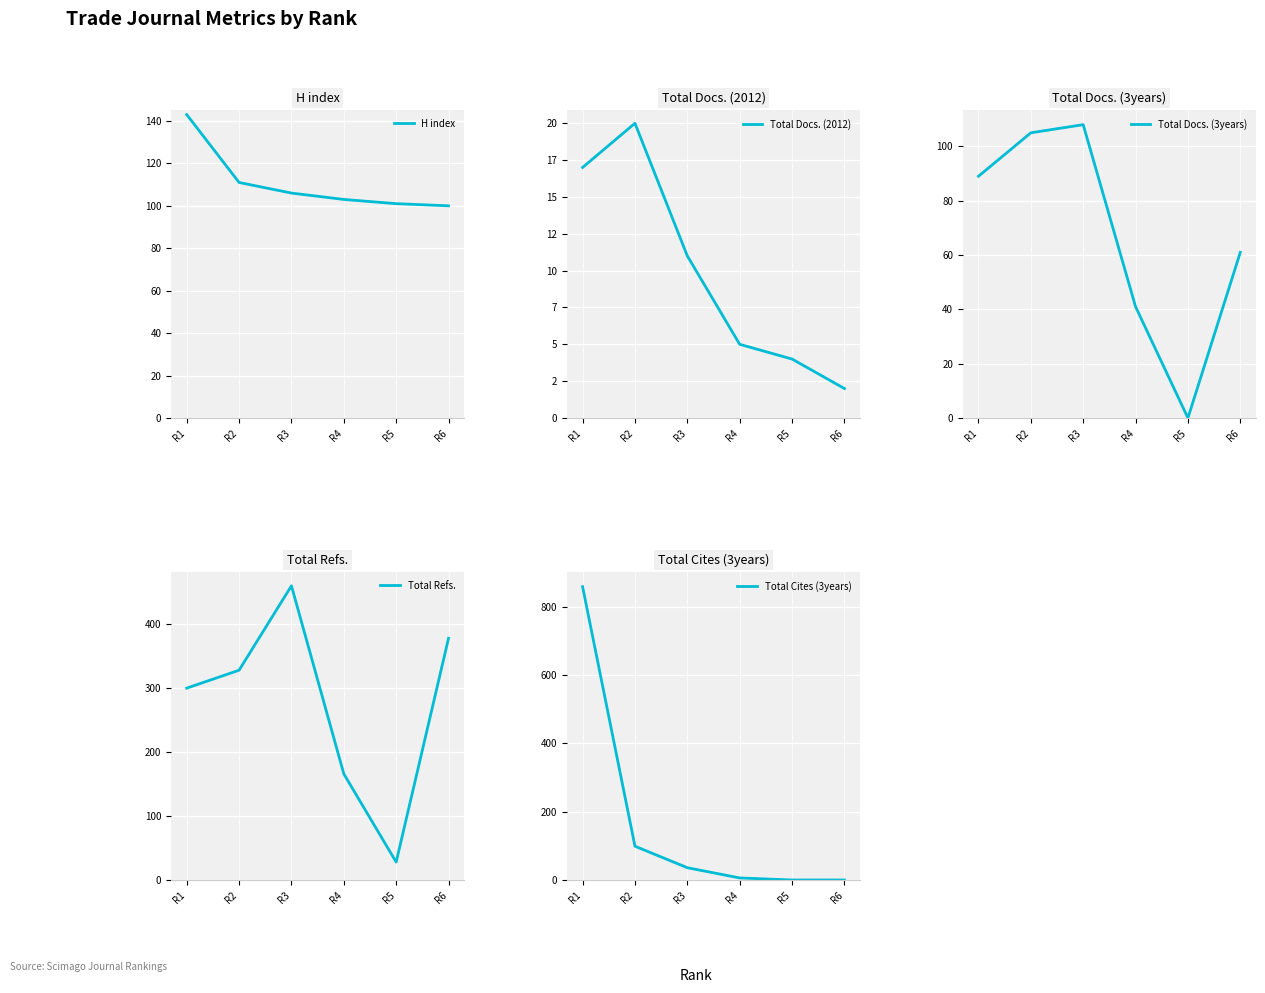

How many times do Total Cites (3years) and Total Docs. (3years) cross each other?

1